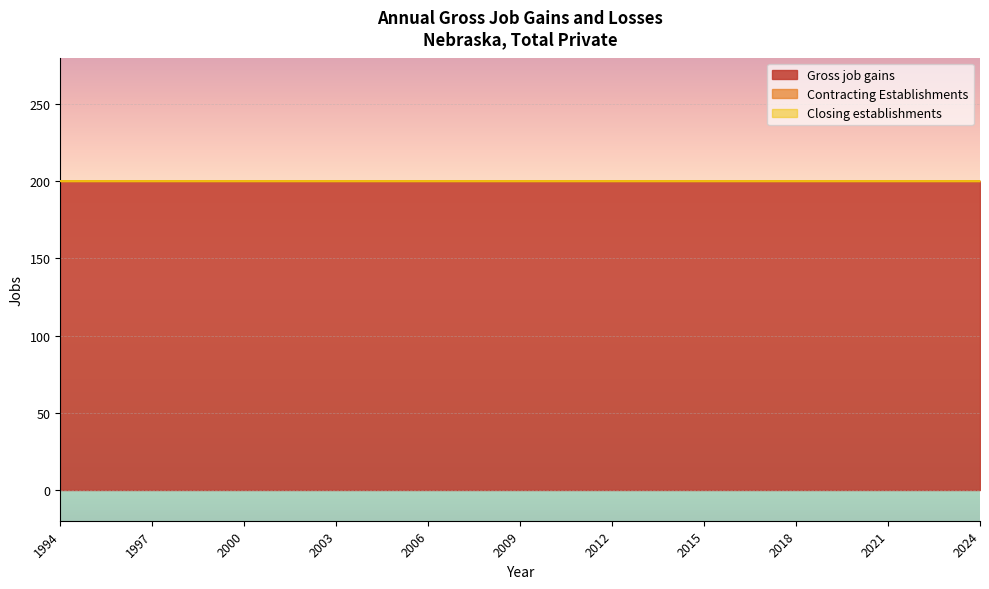

Is the value of Closing establishments at 2013 greater than the value of Gross job gains at 2015?

No